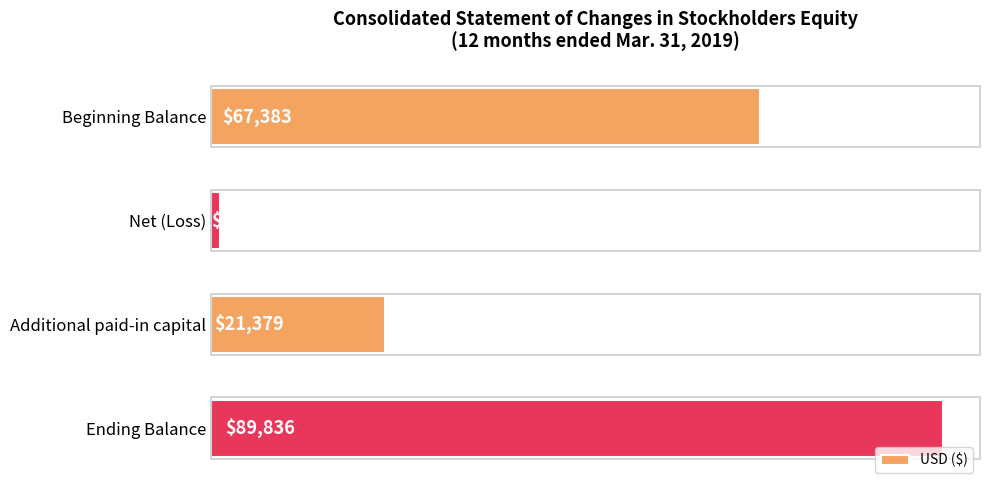

Reading top to bottom, transcribe all the data shown in this chart.

67383	1072	21379	89836